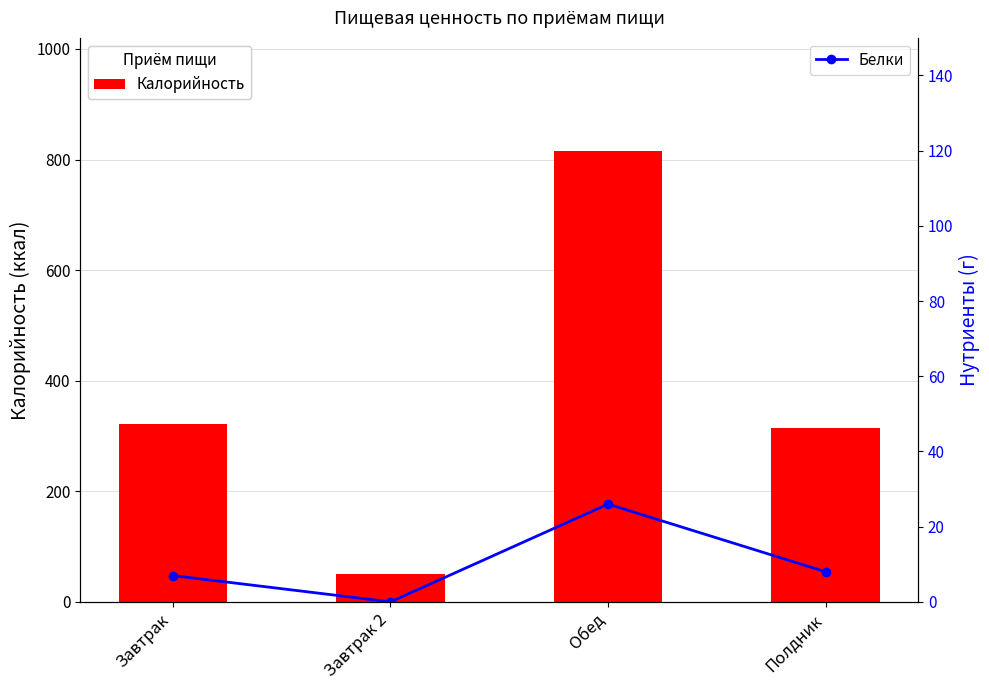

How many distinct data groups are displayed?

2